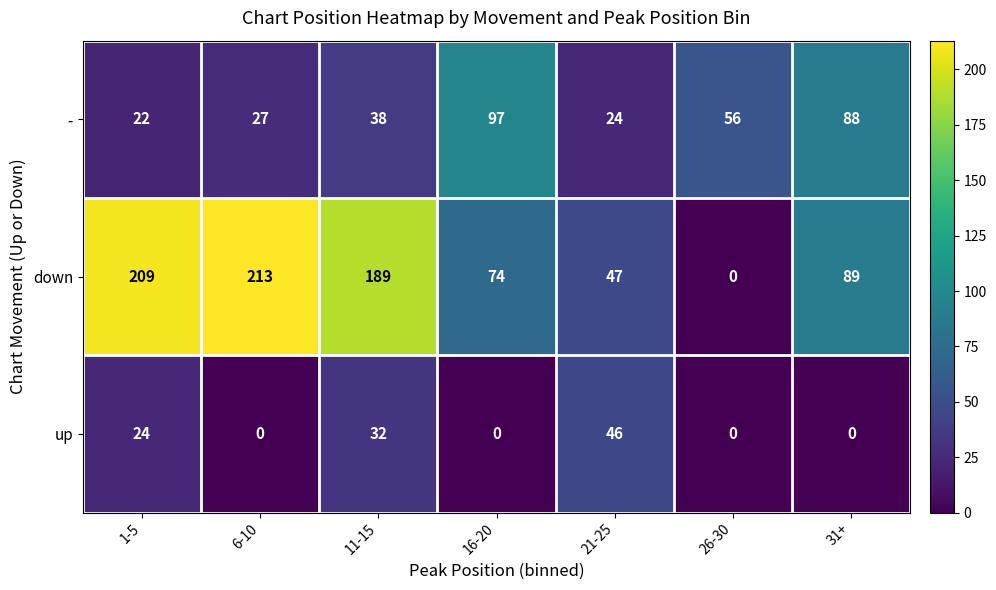

Rank the series by their maximum value, from lowest to highest.

up, -, down